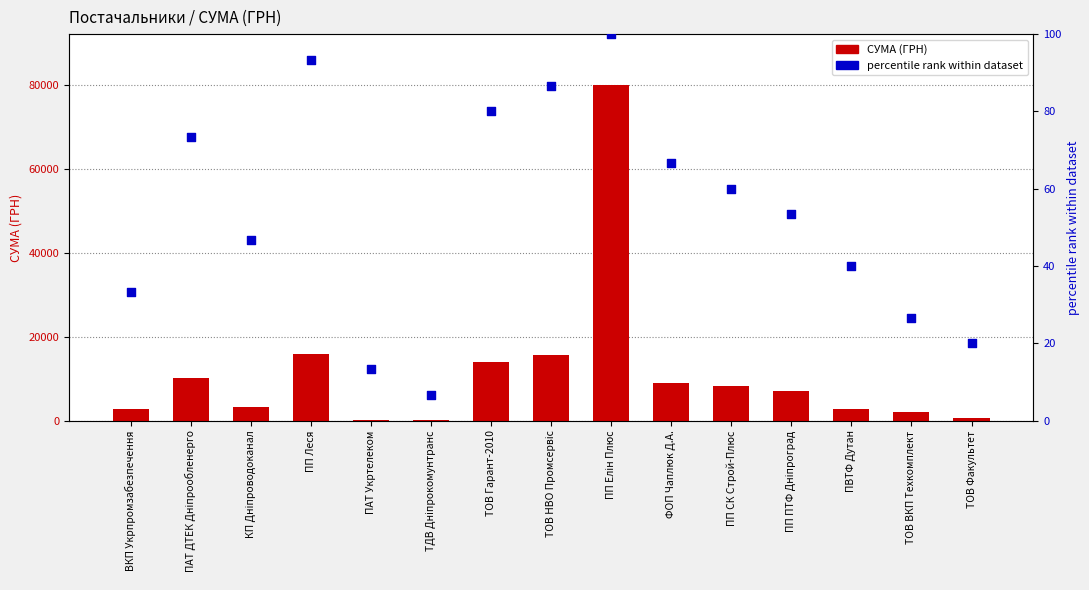

What is the total value across all series at ПВТФ Дутан?

2836.0